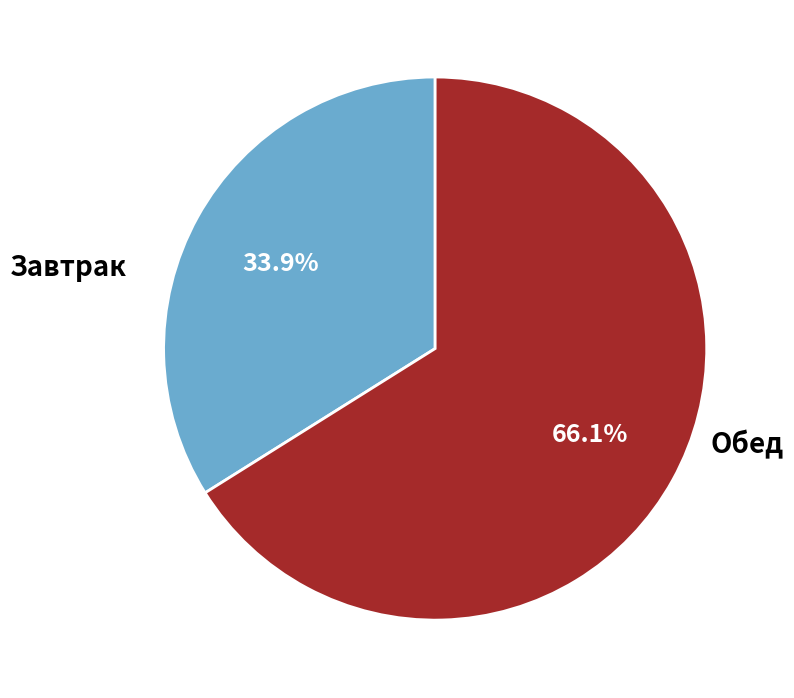

Which slice represents more than half of the pie?

Обед